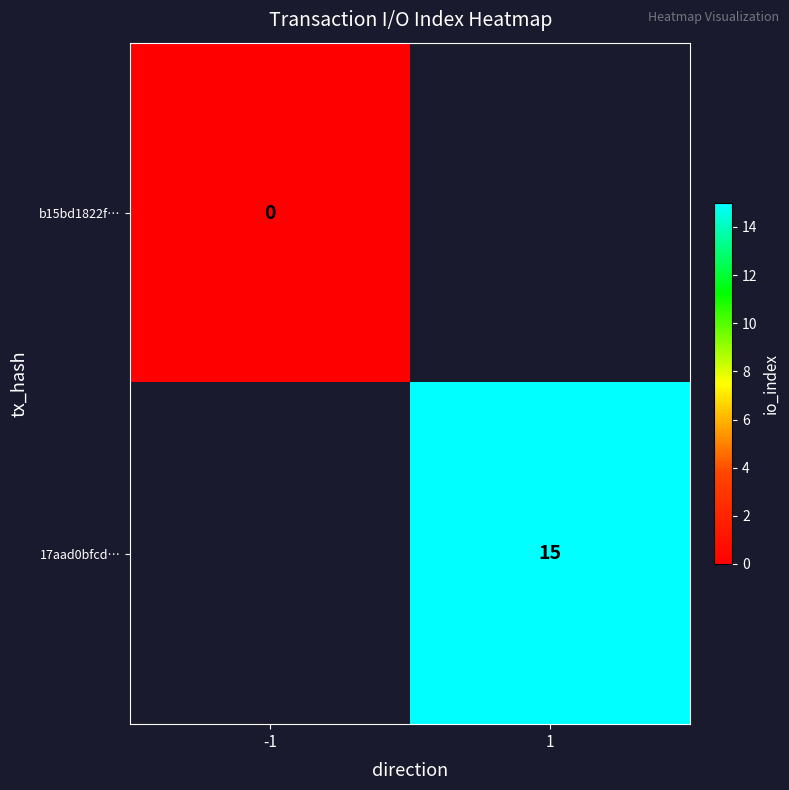

Is the value of b15bd1822f… at -1 greater than the value of 17aad0bfcd… at 1?

No